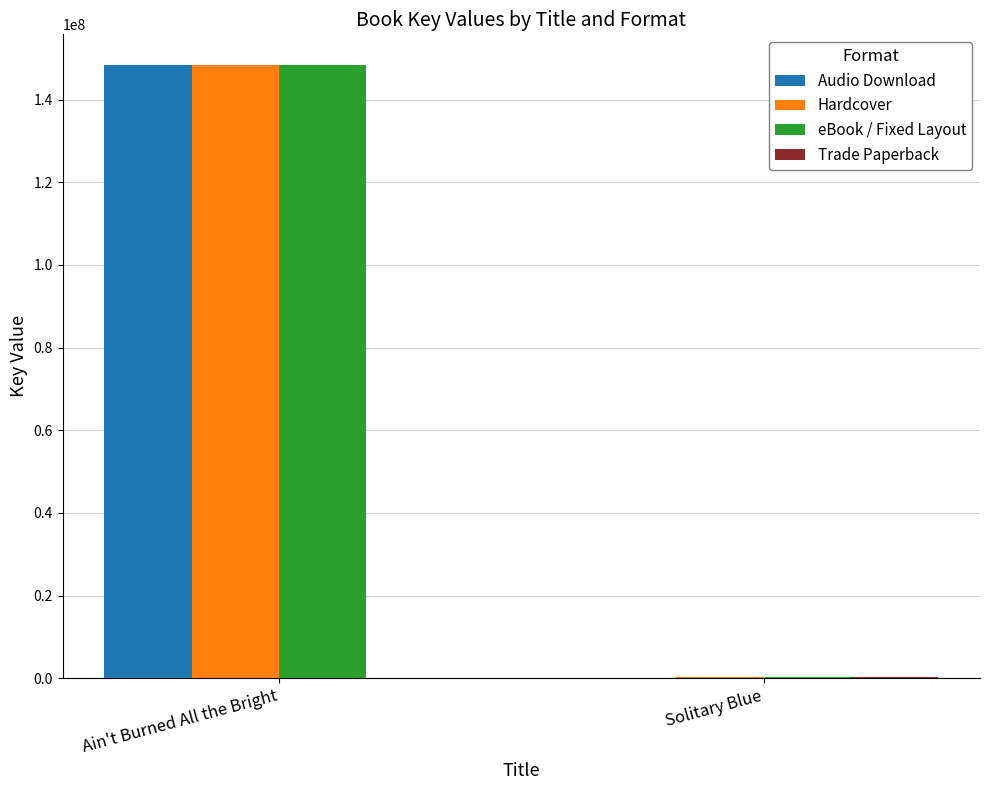

The Hardcover series shows 148351318 at Ain't Burned All the Bright. True or false?

True